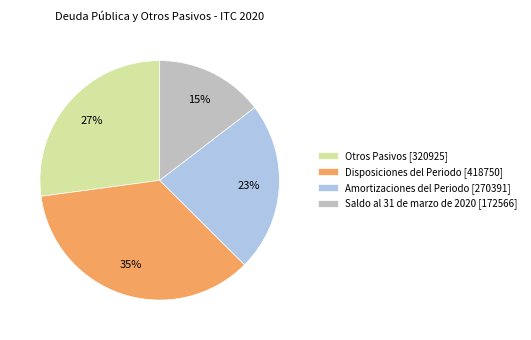

Combined, do Otros Pasivos and Disposiciones del Periodo account for over 50%?

Yes